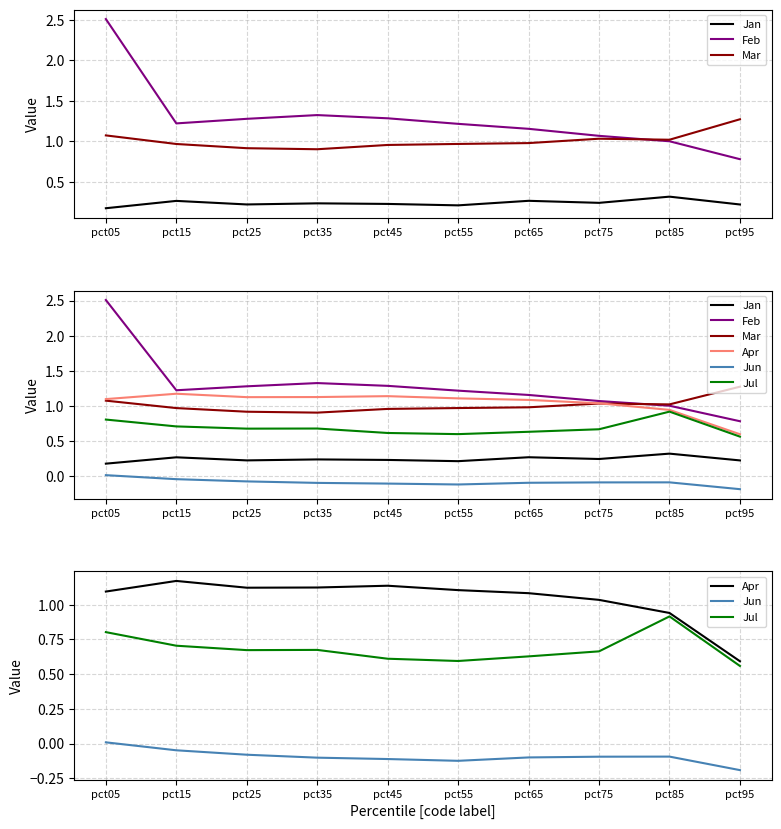

What is the total value across all series at pct05?

5.7